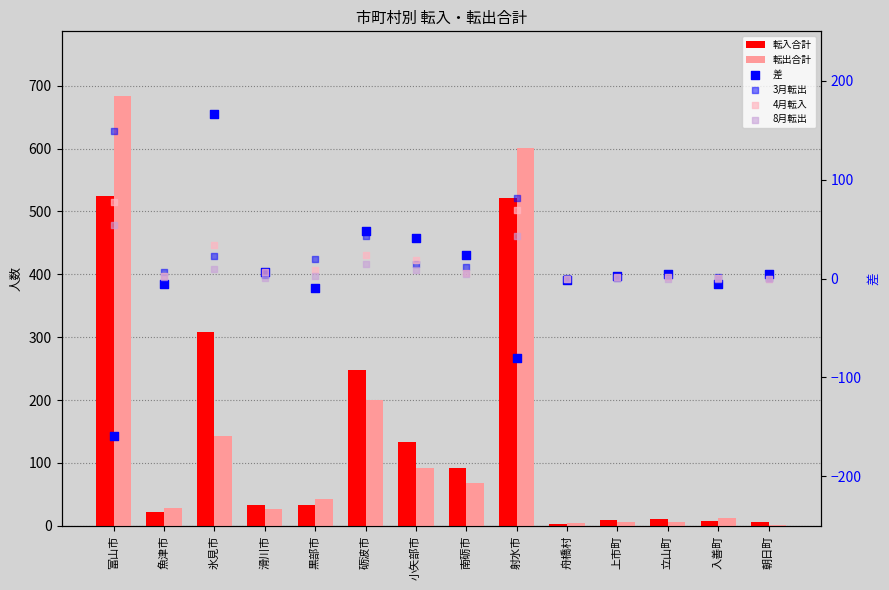

Is the value of 差 at 魚津市 greater than the value of 3月転出 at 滑川市?

No